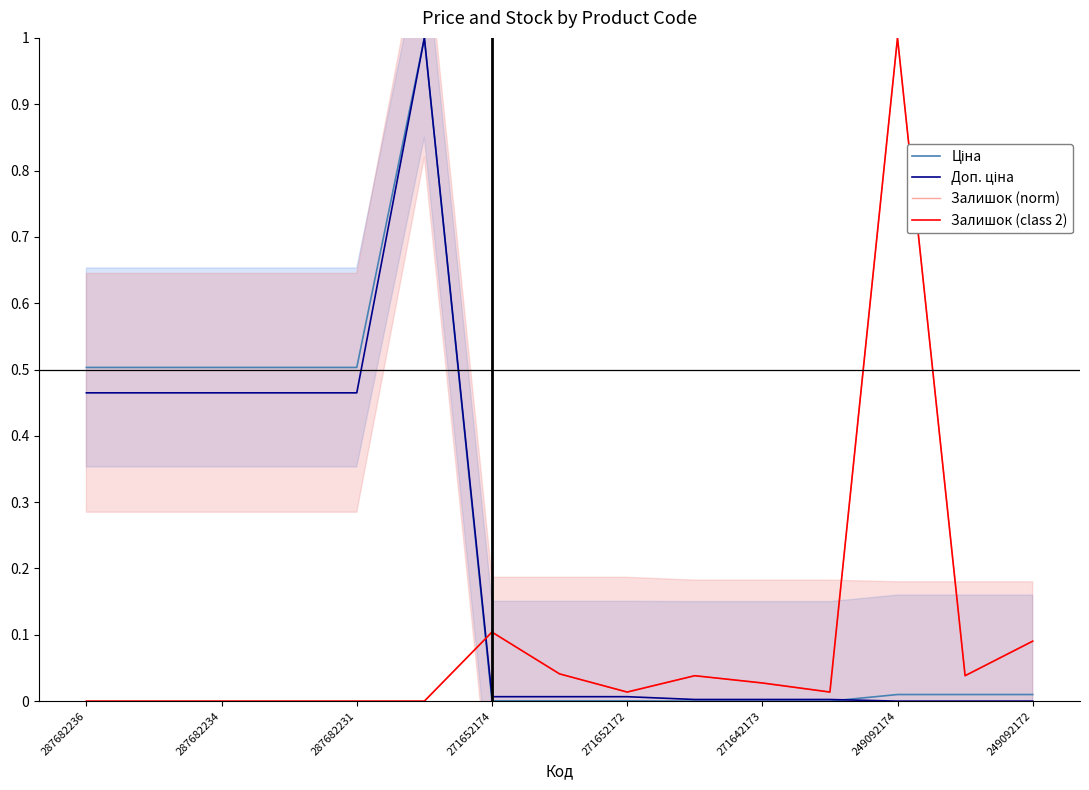

Is the value of Ціна at 271642173 greater than the value of Залишок (norm) at 287682231?

Yes